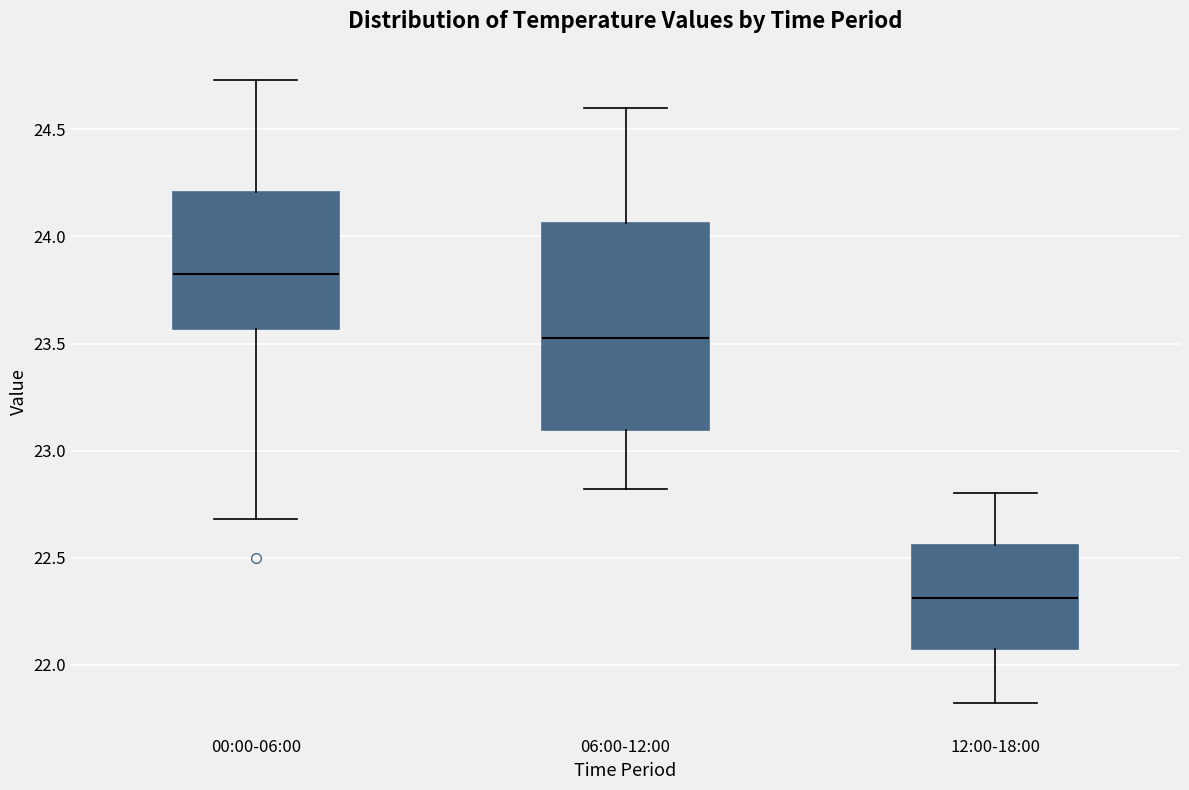

Reading left to right, read every box against the y-axis: the position of its median line, the range the box covers, and the ends of its whiskers. The values are not printed on the chart, so give them approximately, as read against the axis.

00:00-06:00: median 23.85, box 23.55 to 24.20, whiskers 22.70 to 24.75
06:00-12:00: median 23.55, box 23.10 to 24.05, whiskers 22.80 to 24.60
12:00-18:00: median 22.30, box 22.05 to 22.55, whiskers 21.80 to 22.80